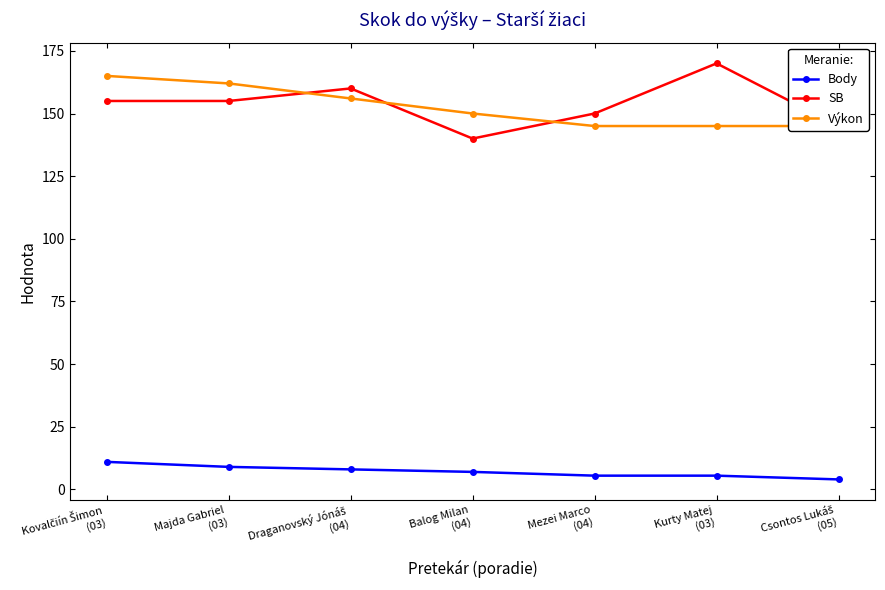

Rank the series at Csontos Lukáš
(05) from lowest to highest value.

Body, SB, Výkon